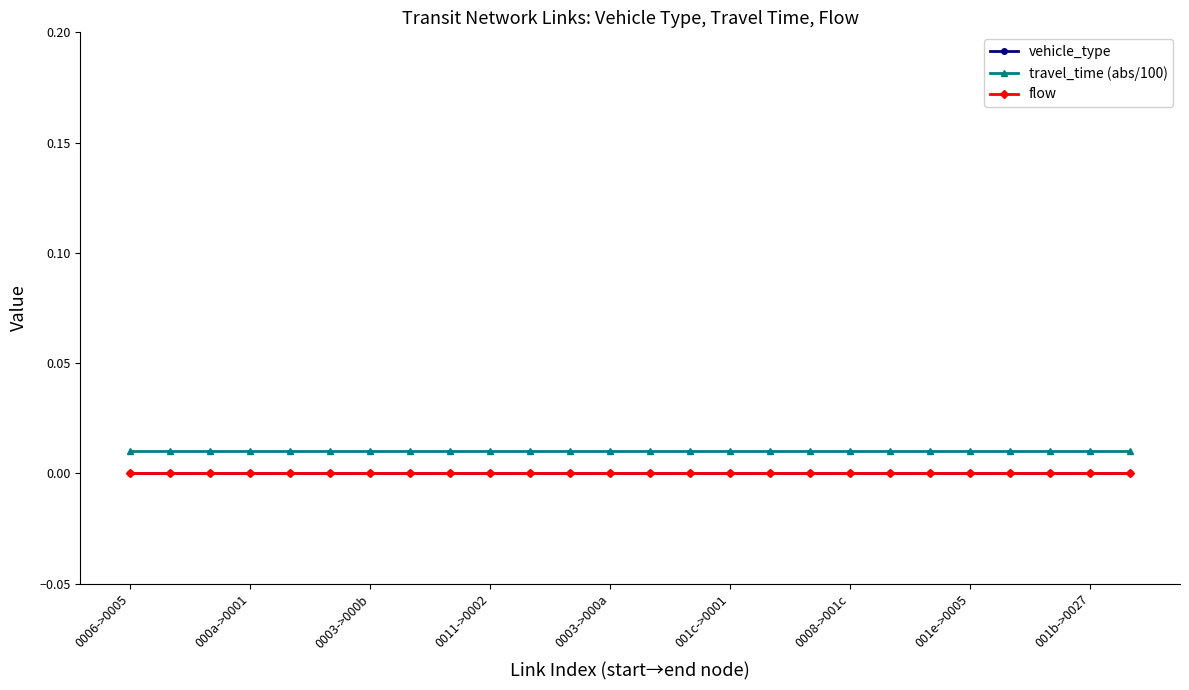

Does the chart have visible grid lines?

No